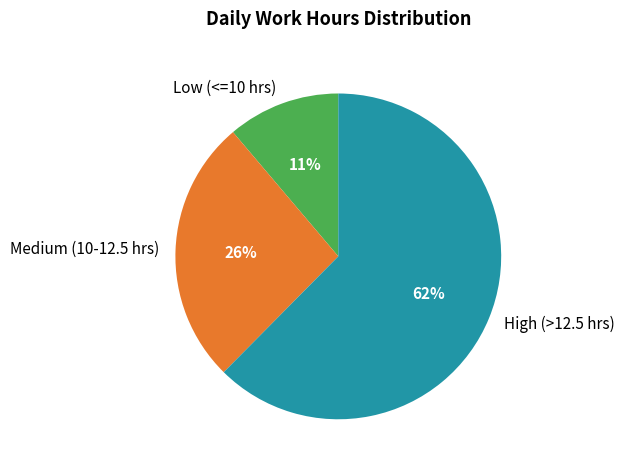

What percentage is the Medium (10-12.5 hrs) slice, to the nearest percent?

26%